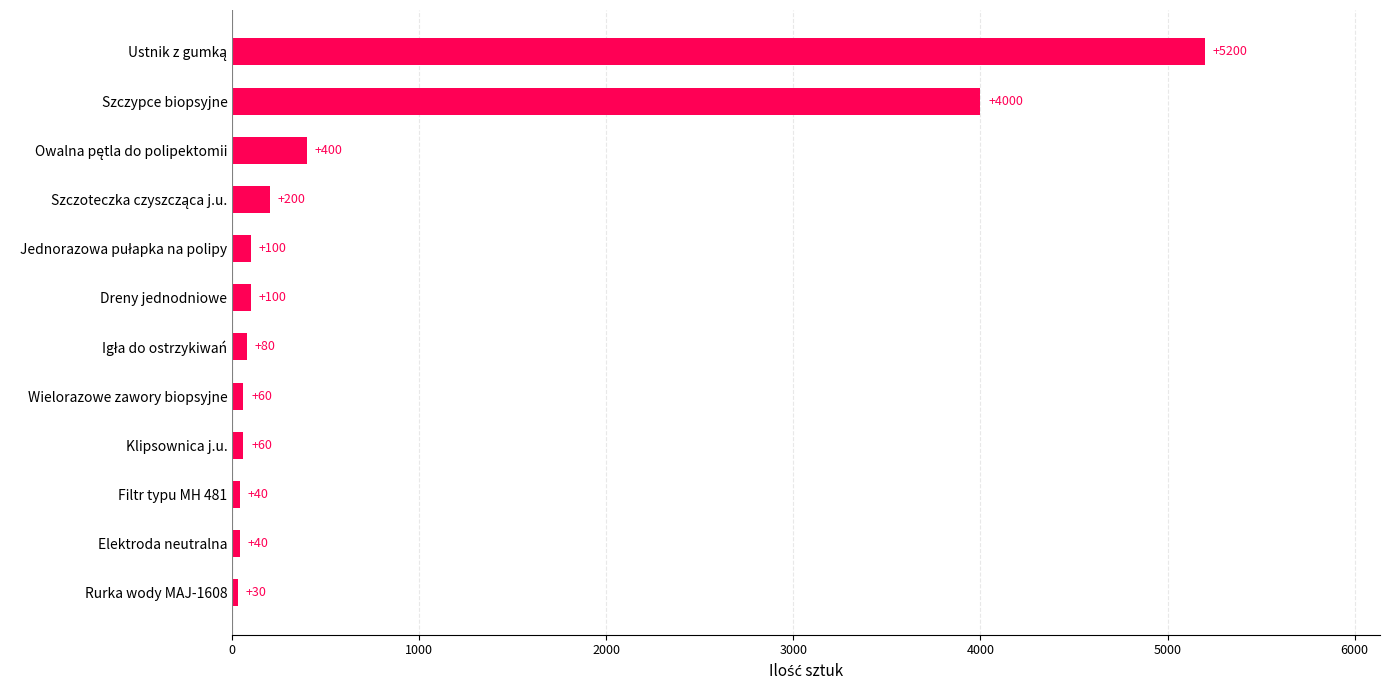

Are the bars grouped side by side (vs. stacked)?

No